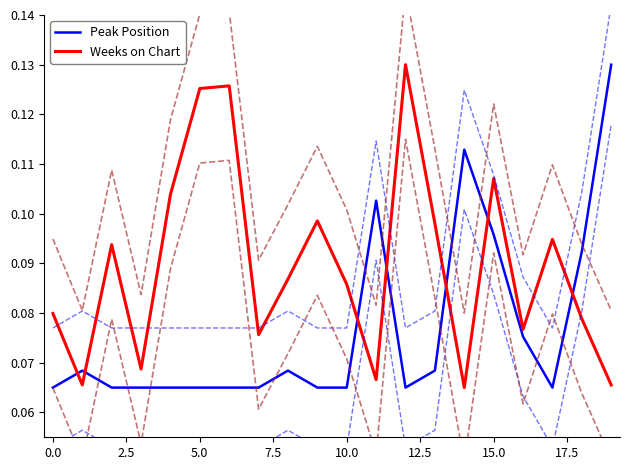

What position from the left is 17?

18